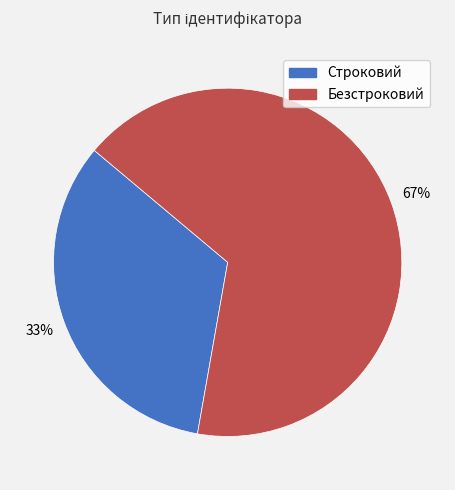

How many segments does this pie chart have?

2